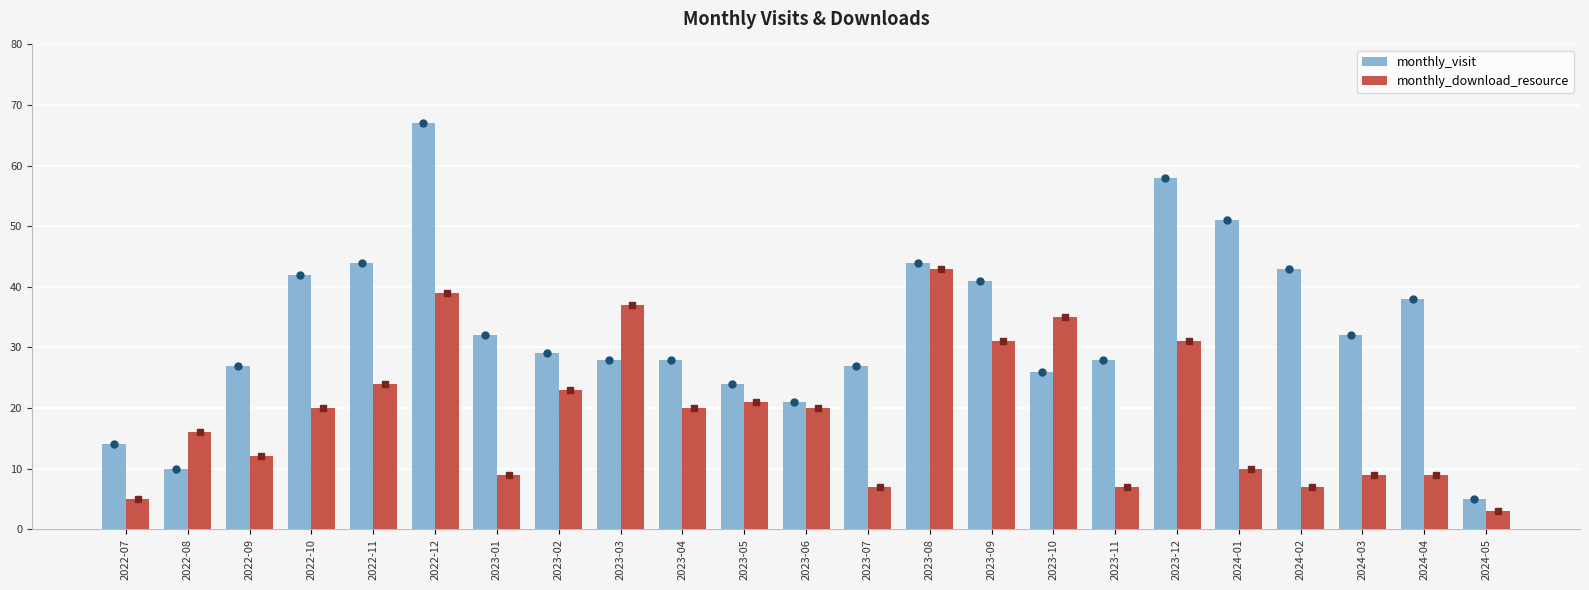

List the labels in order of monthly_visit value, largest first.

2022-12, 2023-12, 2024-01, 2022-11, 2023-08, 2024-02, 2022-10, 2023-09, 2024-04, 2023-01, 2024-03, 2023-02, 2023-03, 2023-04, 2023-11, 2022-09, 2023-07, 2023-10, 2023-05, 2023-06, 2022-07, 2022-08, 2024-05